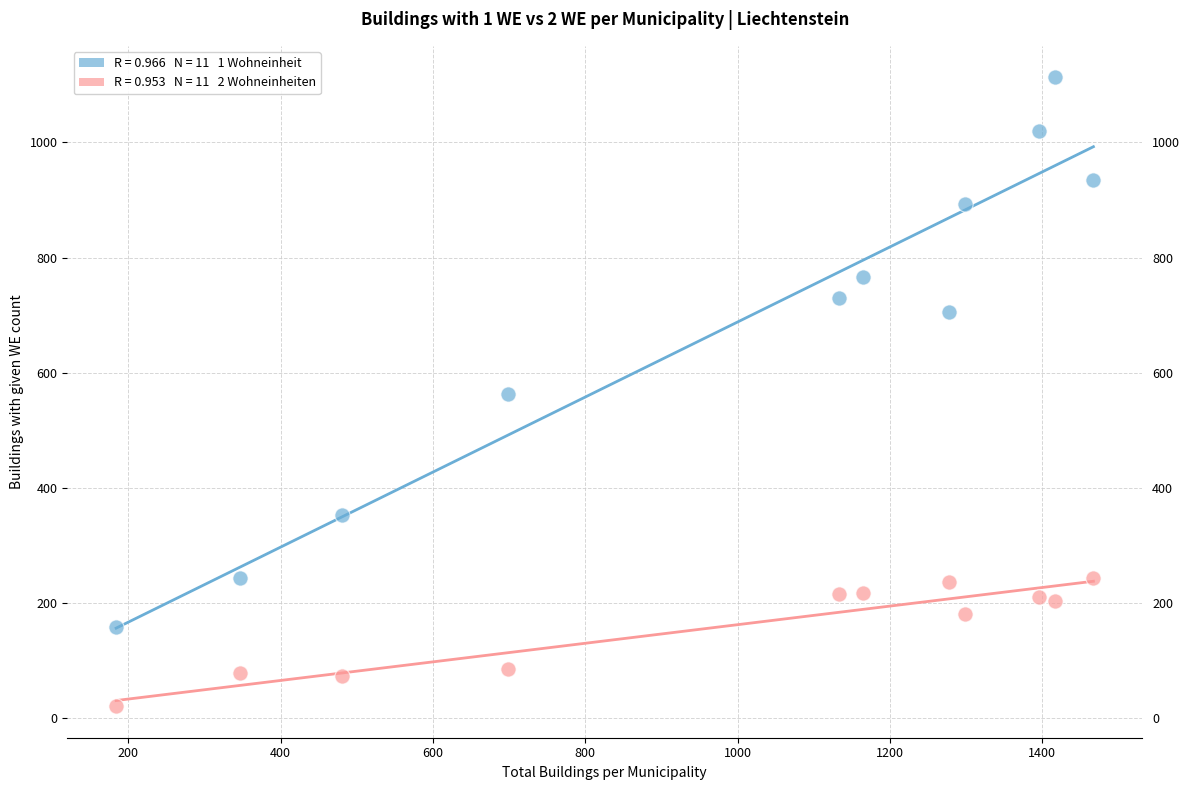

Across all data points, what is the range of Y values (max minus min)?

1092